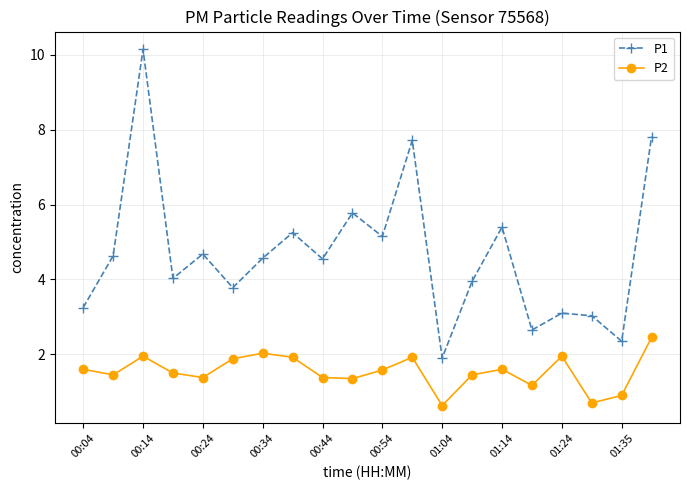

Which series has the largest total across all categories?

P1